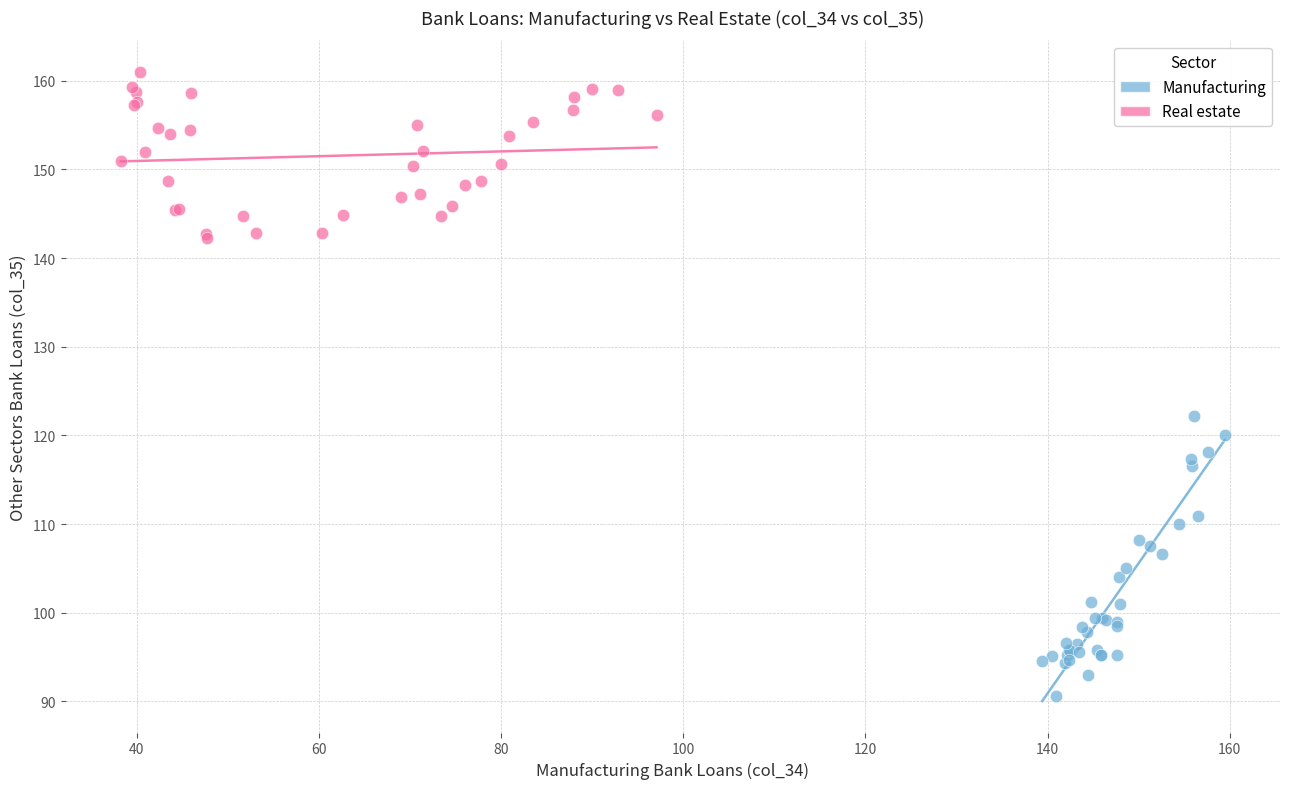

Which series contains the highest Y value?

Real estate